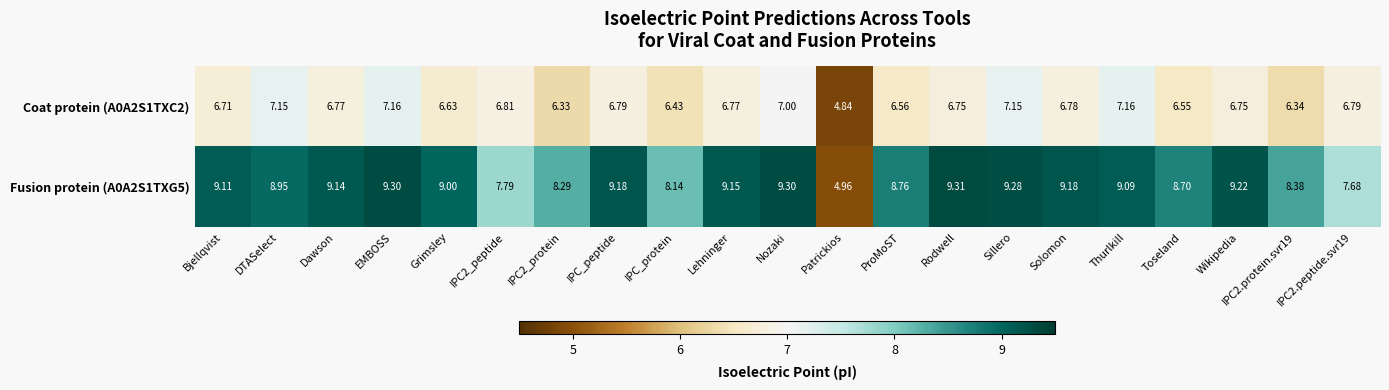

How many data points does each series have?

21